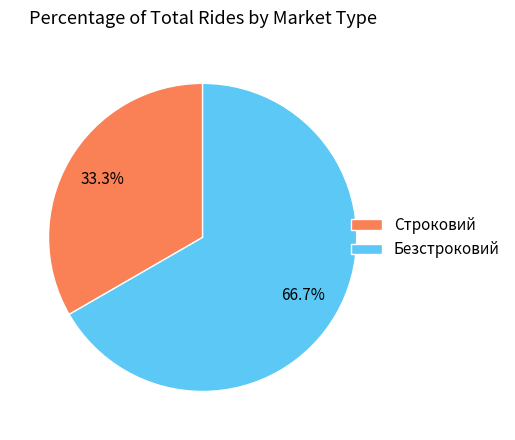

What is the majority slice?

Безстроковий